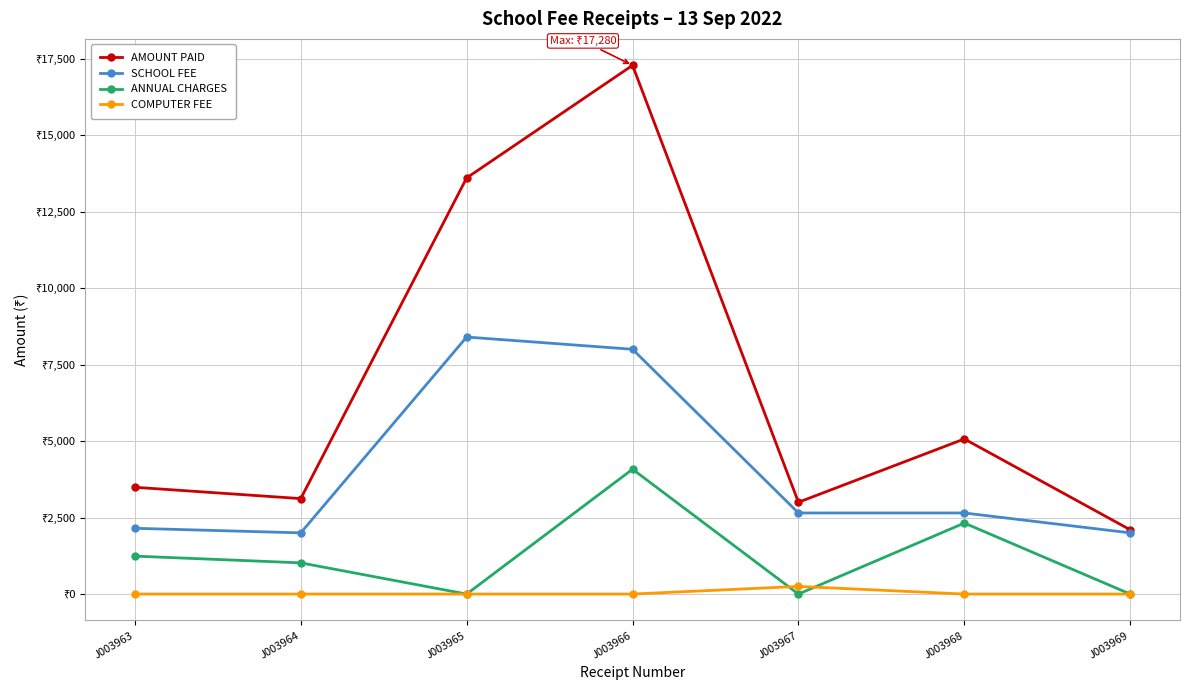

What is the value of the AMOUNT PAID point at the 6th from the left?

5070